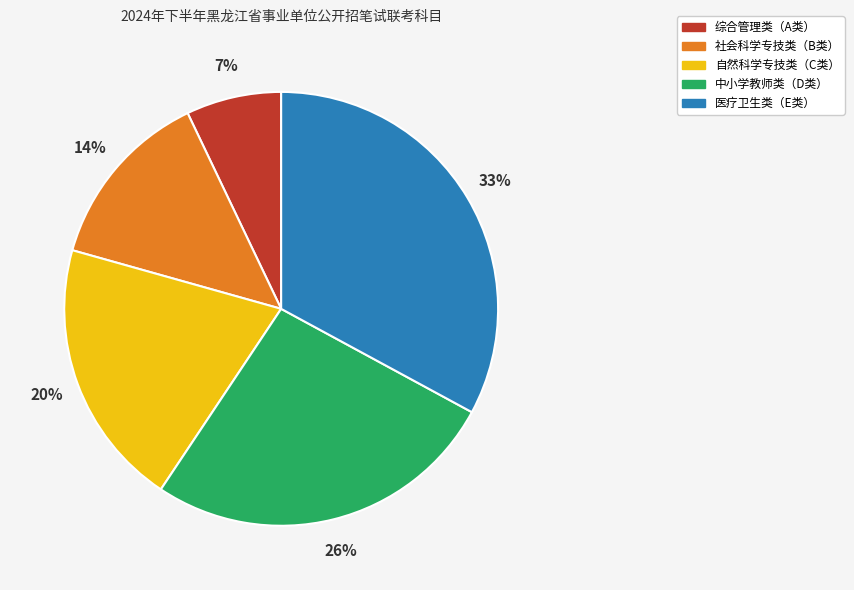

To the nearest percent, what is the difference between the 自然科学专技类（C类） and 社会科学专技类（B类） slice percentages?

6%